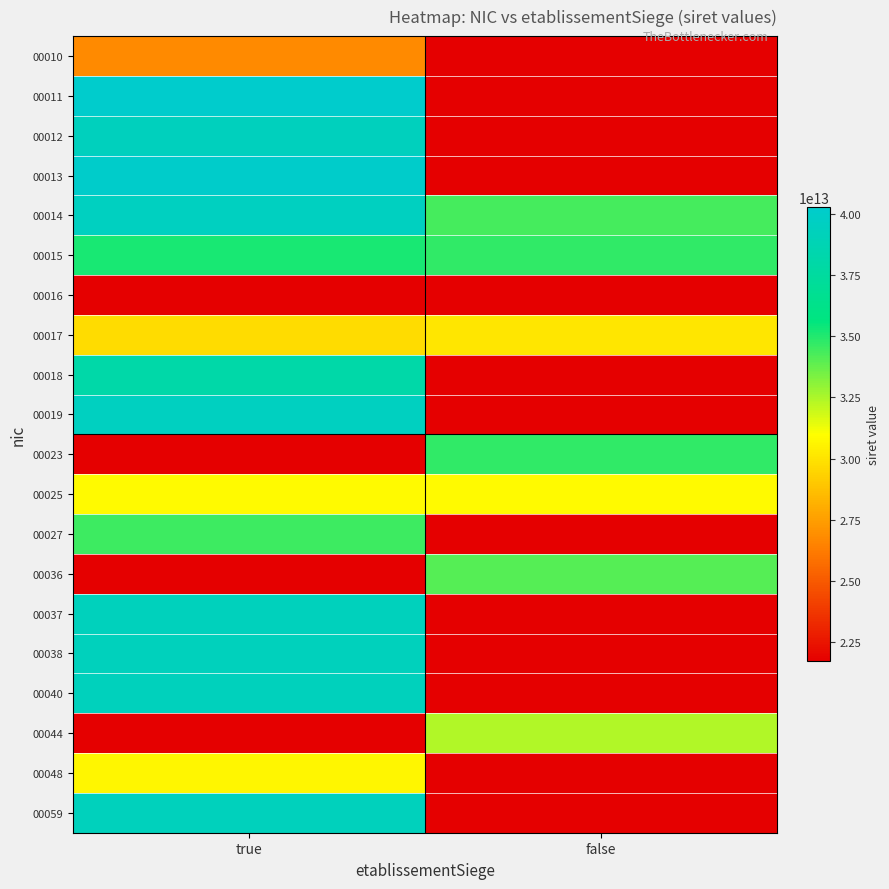

At how many categories does at least one series exceed 30896574996733?

2